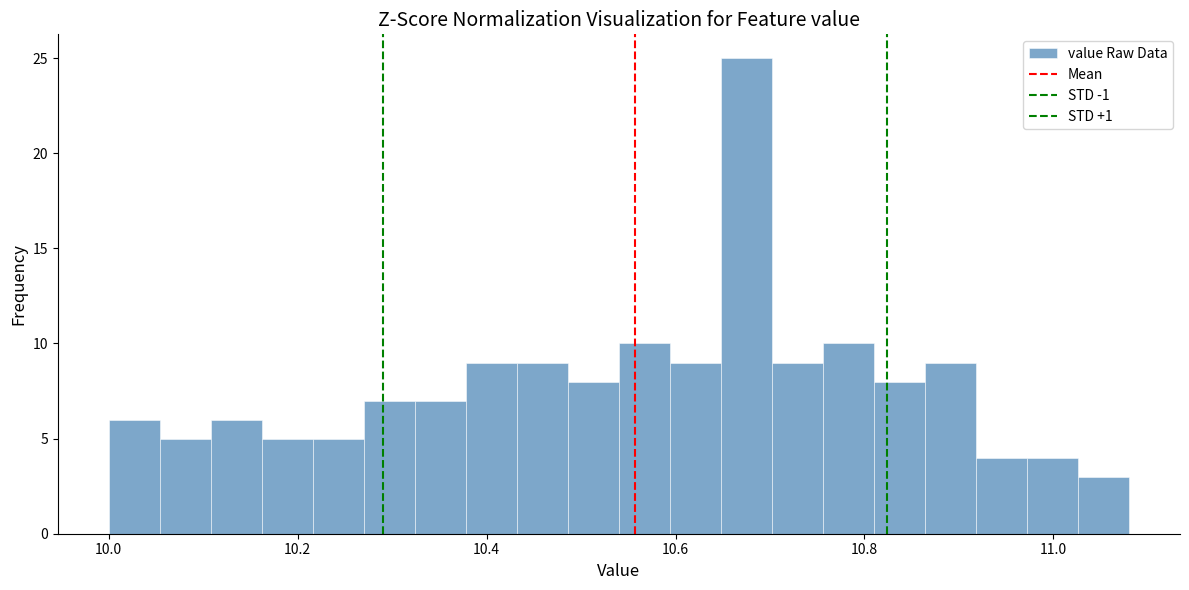

Around what value on the x-axis is the tallest bar? Give the approximate position of its centre, as read against the axis.

10.68